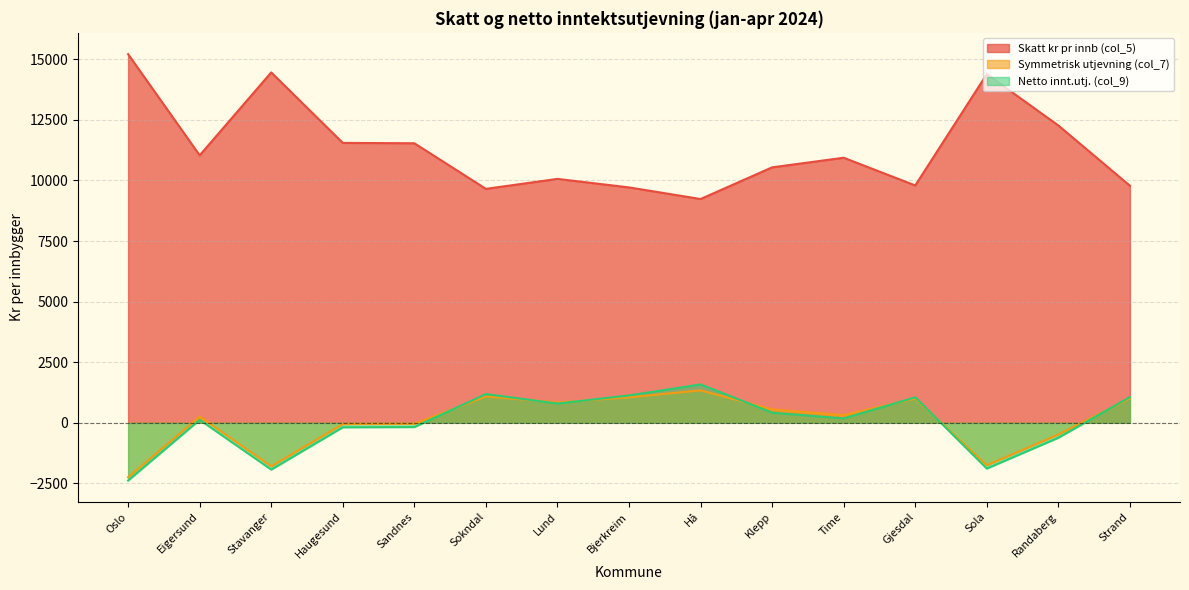

What value does the Netto innt.utj. (col_9) series have at Eigersund?

122.8